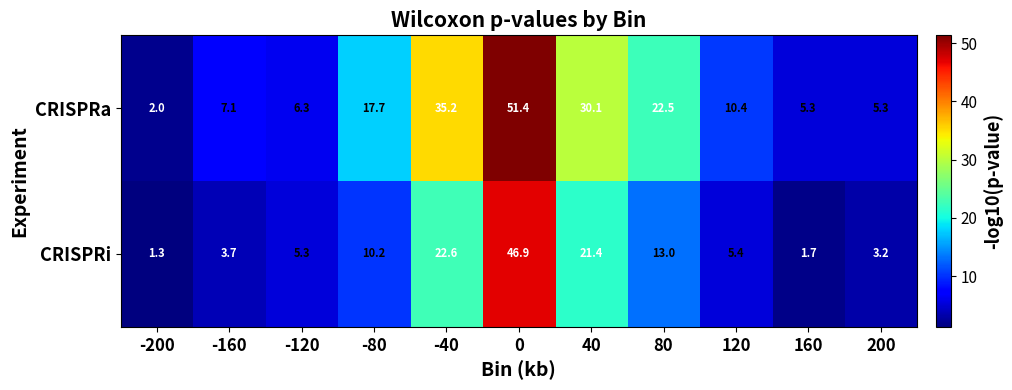

What is the difference between the second highest and second lowest values in the CRISPRi series?

20.9